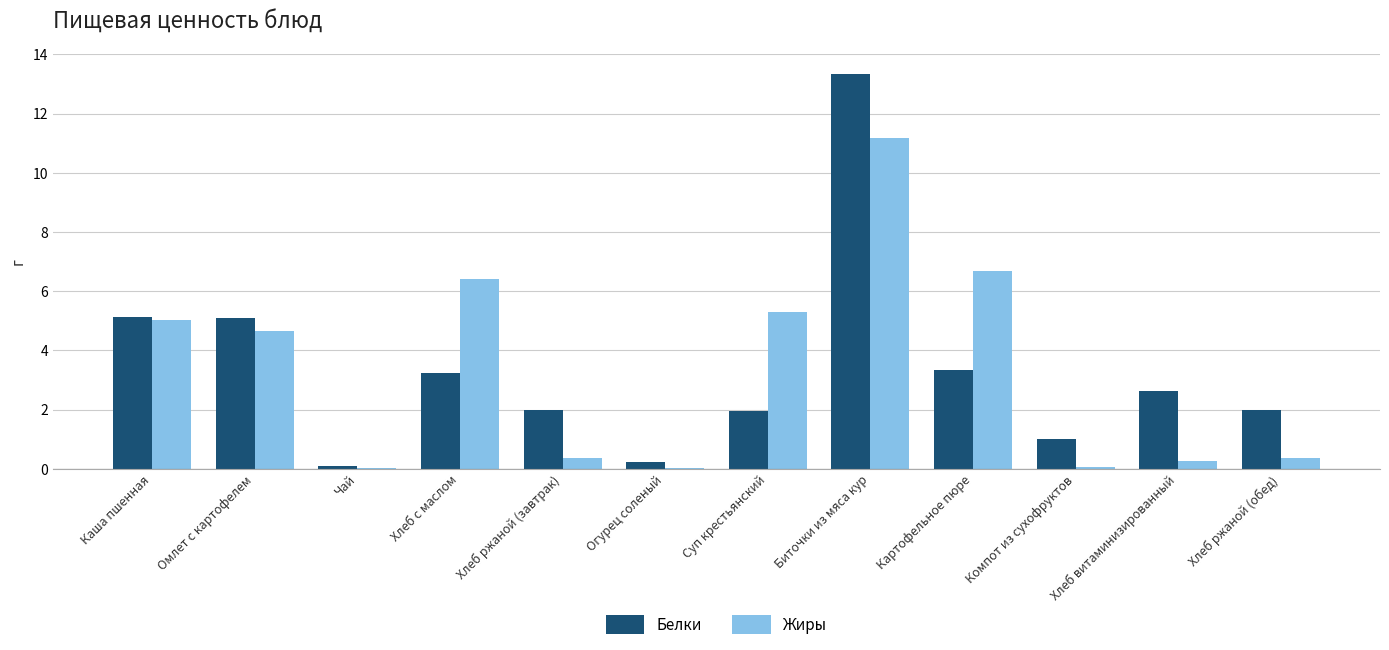

The value of Белки at Биточки из мяса кур is 5.6. True or false?

False